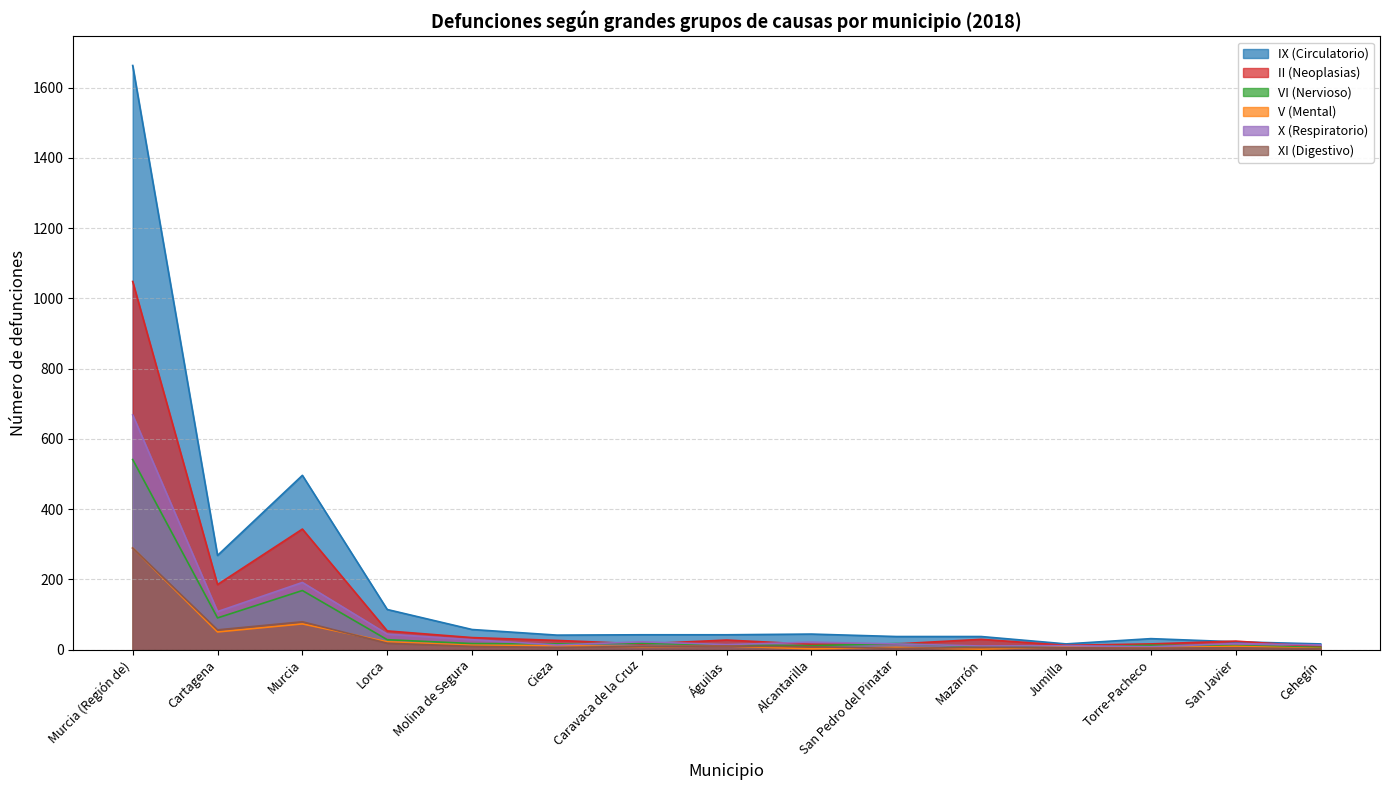

Between San Javier and Alcantarilla, which is larger?

Alcantarilla